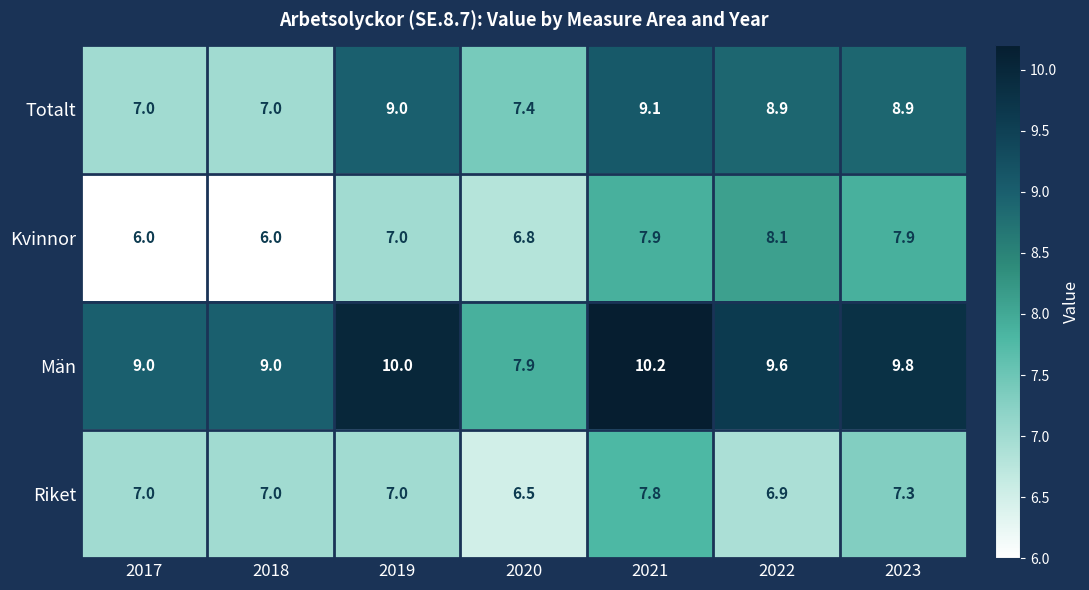

What is the smallest value displayed?

6.0